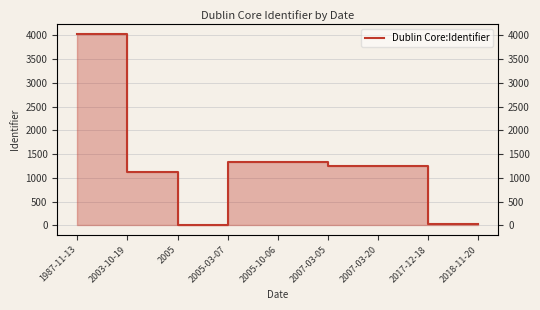

List the labels in order of value, largest first.

1987-11-13, 2005-03-07, 2005-10-06, 2007-03-20, 2007-03-05, 2003-10-19, 2017-12-18, 2018-11-20, 2005